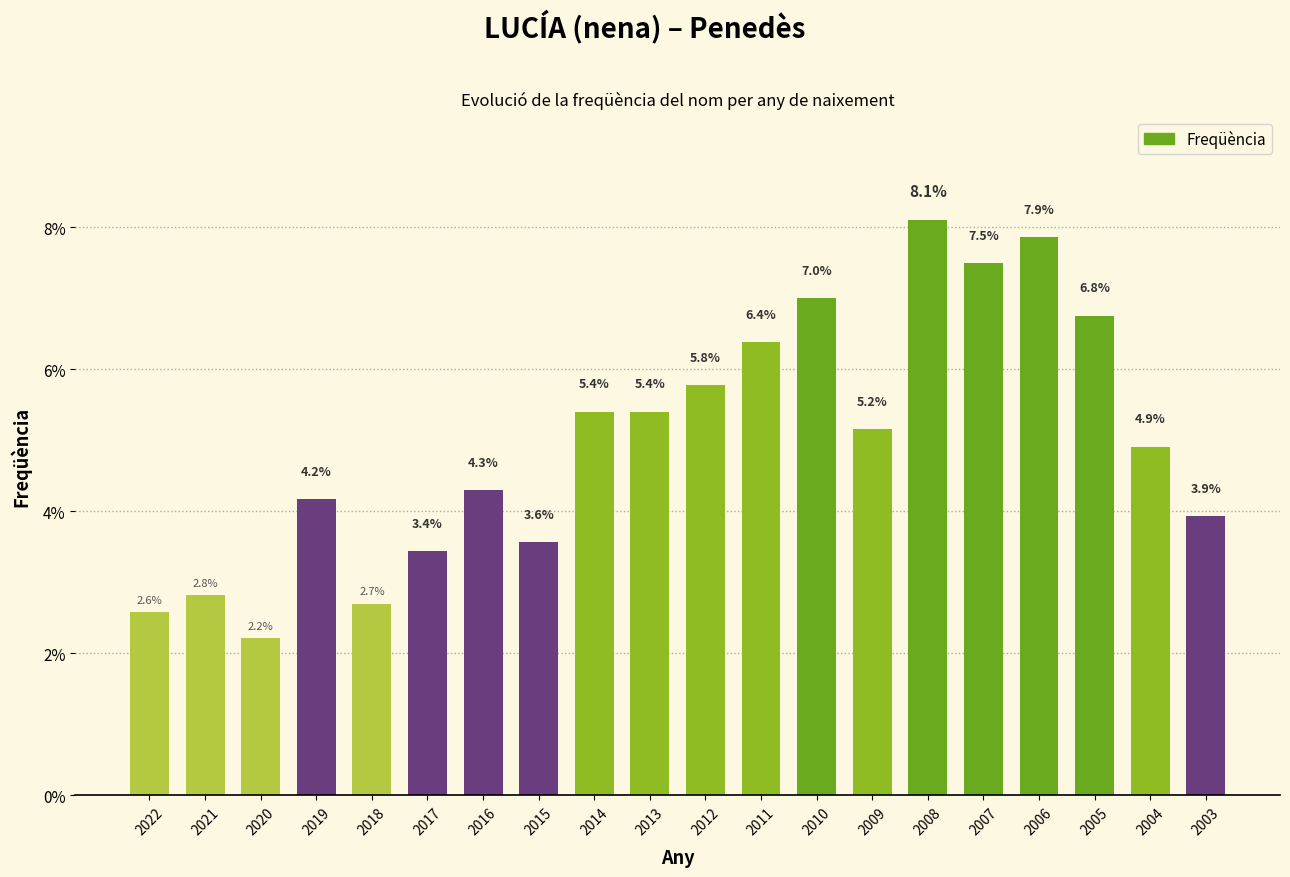

At which label does the data first exceed 5?

2014